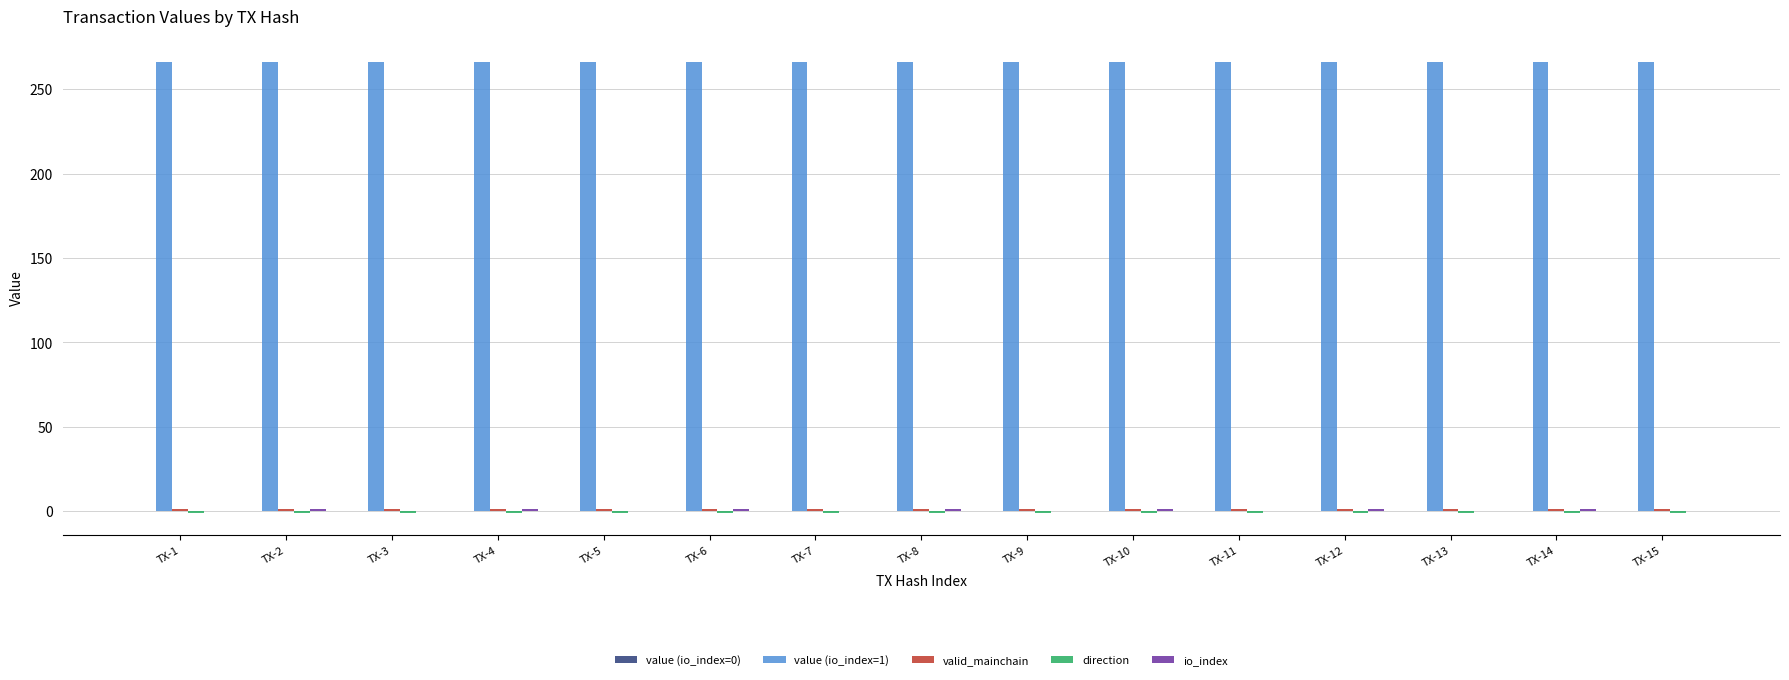

How many distinct data groups are displayed?

5